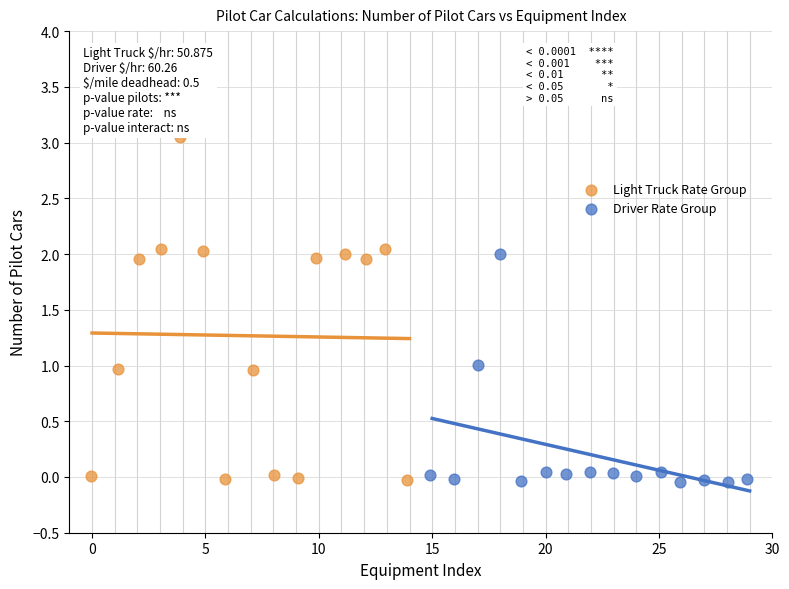

Which series has the widest spread of Y values?

Light Truck Rate Group